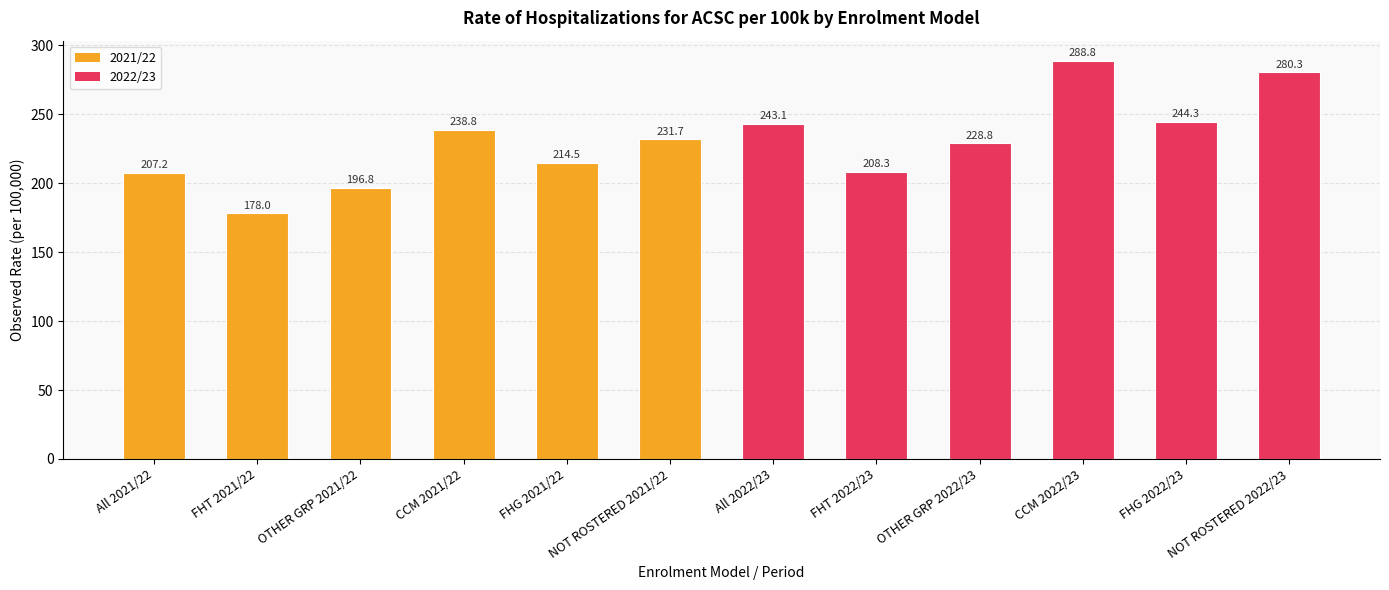

Between OTHER GRP 2021/22 and FHG 2021/22, which is larger?

FHG 2021/22